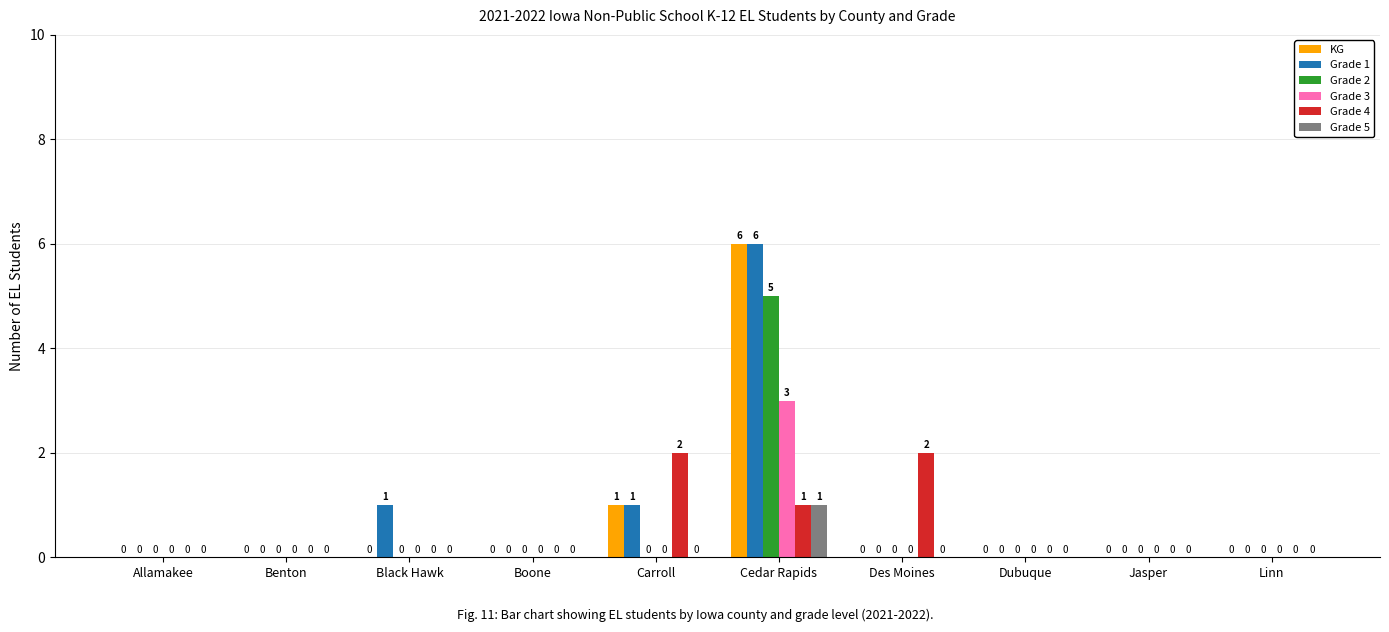

What are all the series names shown in the legend?

KG, Grade 1, Grade 2, Grade 3, Grade 4, Grade 5